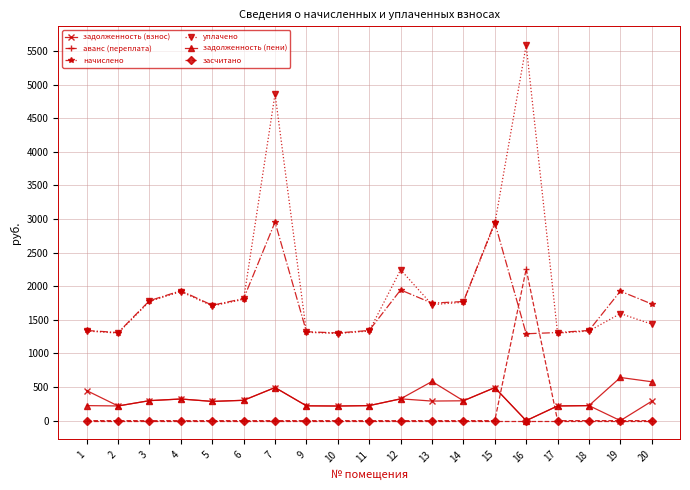

At which category is the sum across all series the highest?

16